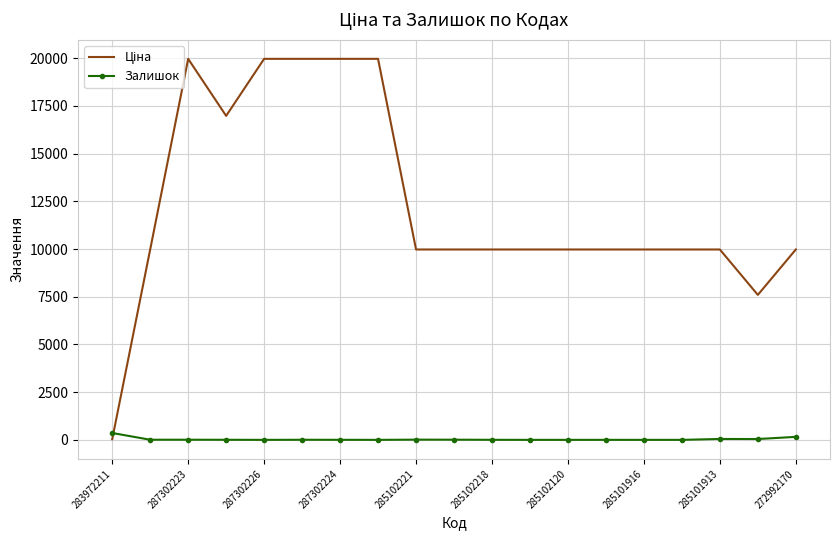

What is the greatest value displayed?

19964.2